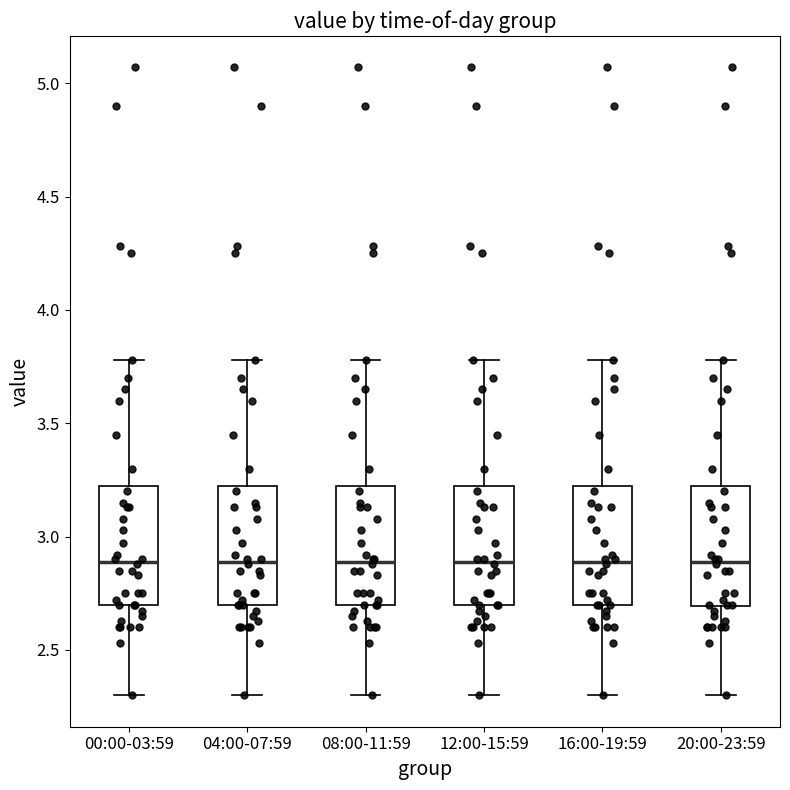

Reading left to right, read every box against the y-axis: the position of its median line, the range the box covers, and the ends of its whiskers. The values are not printed on the chart, so give them approximately, as read against the axis.

00:00-03:59: median 2.90, box 2.70 to 3.25, whiskers 2.30 to 3.80
04:00-07:59: median 2.90, box 2.70 to 3.25, whiskers 2.30 to 3.80
08:00-11:59: median 2.90, box 2.70 to 3.25, whiskers 2.30 to 3.80
12:00-15:59: median 2.90, box 2.70 to 3.25, whiskers 2.30 to 3.80
16:00-19:59: median 2.90, box 2.70 to 3.25, whiskers 2.30 to 3.80
20:00-23:59: median 2.90, box 2.70 to 3.25, whiskers 2.30 to 3.80